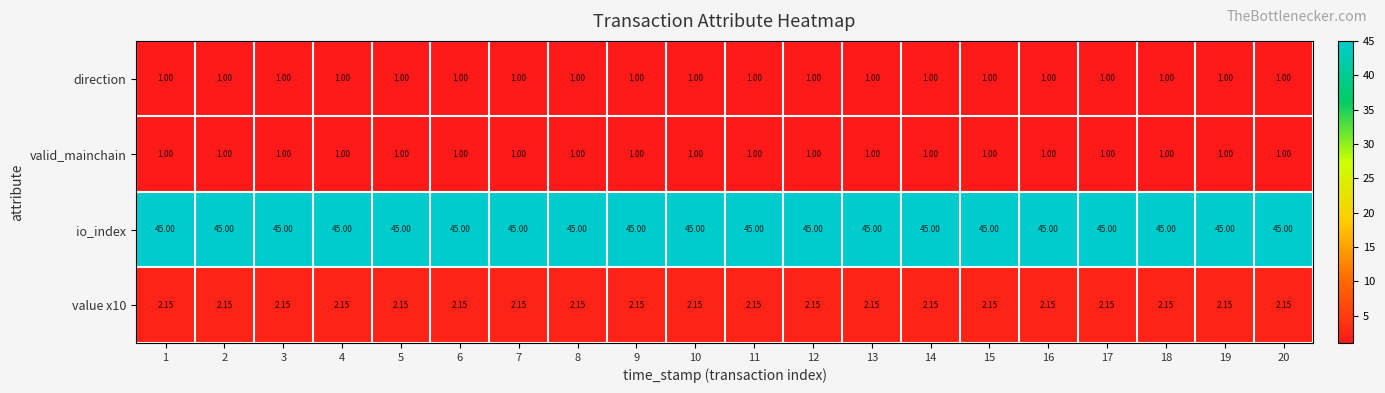

How many categories are shown in the chart?

20